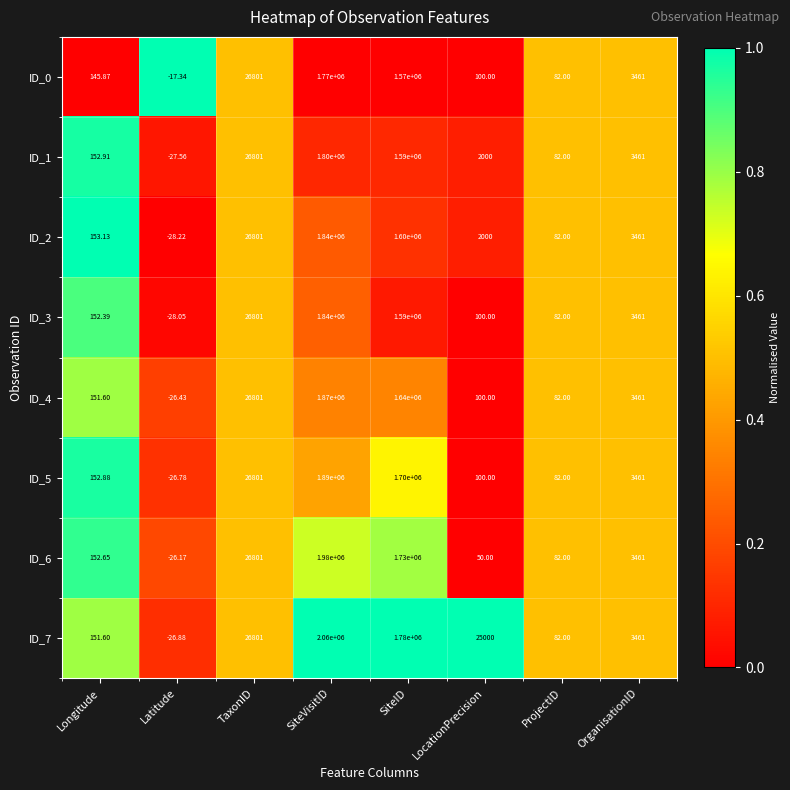

List the labels in order of ID_5 value, smallest first.

Latitude, ProjectID, LocationPrecision, Longitude, OrganisationID, TaxonID, SiteID, SiteVisitID